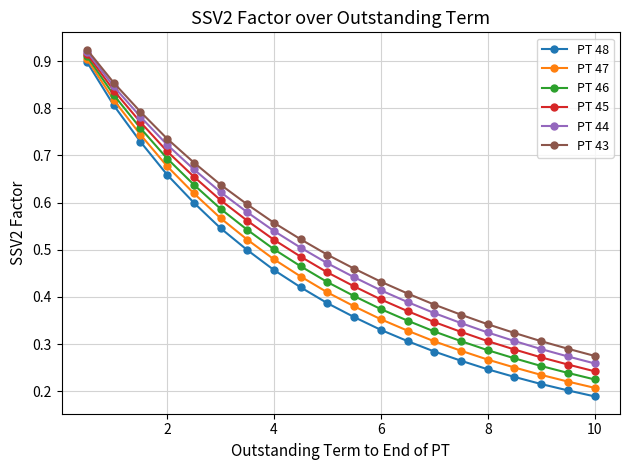

True or false: PT 45 and PT 47 cross at least once.

False